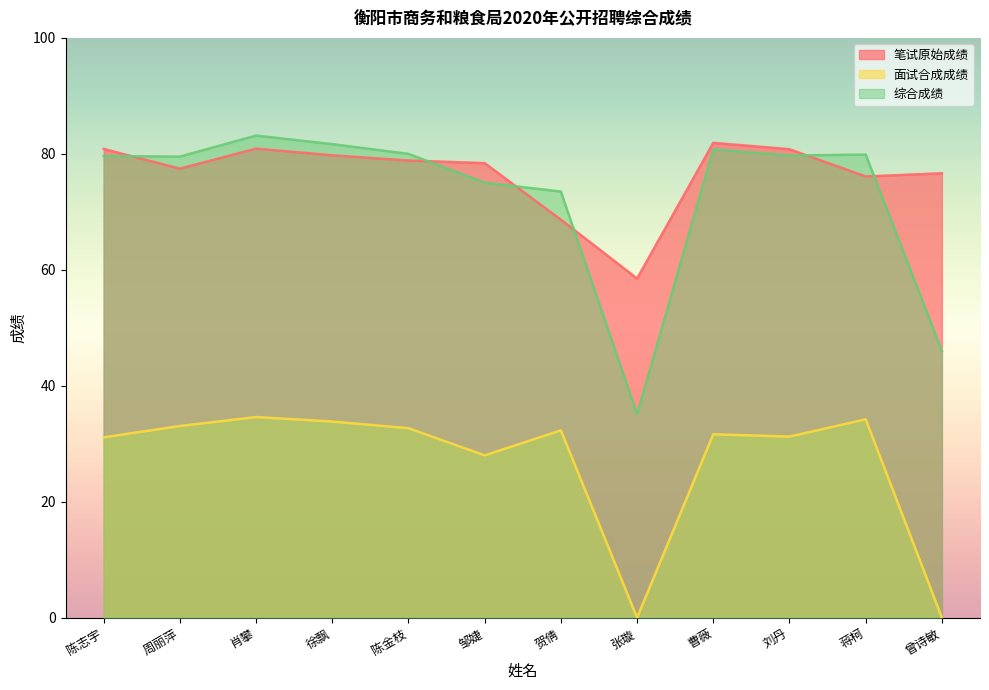

Which series has the widest spread of values?

综合成绩